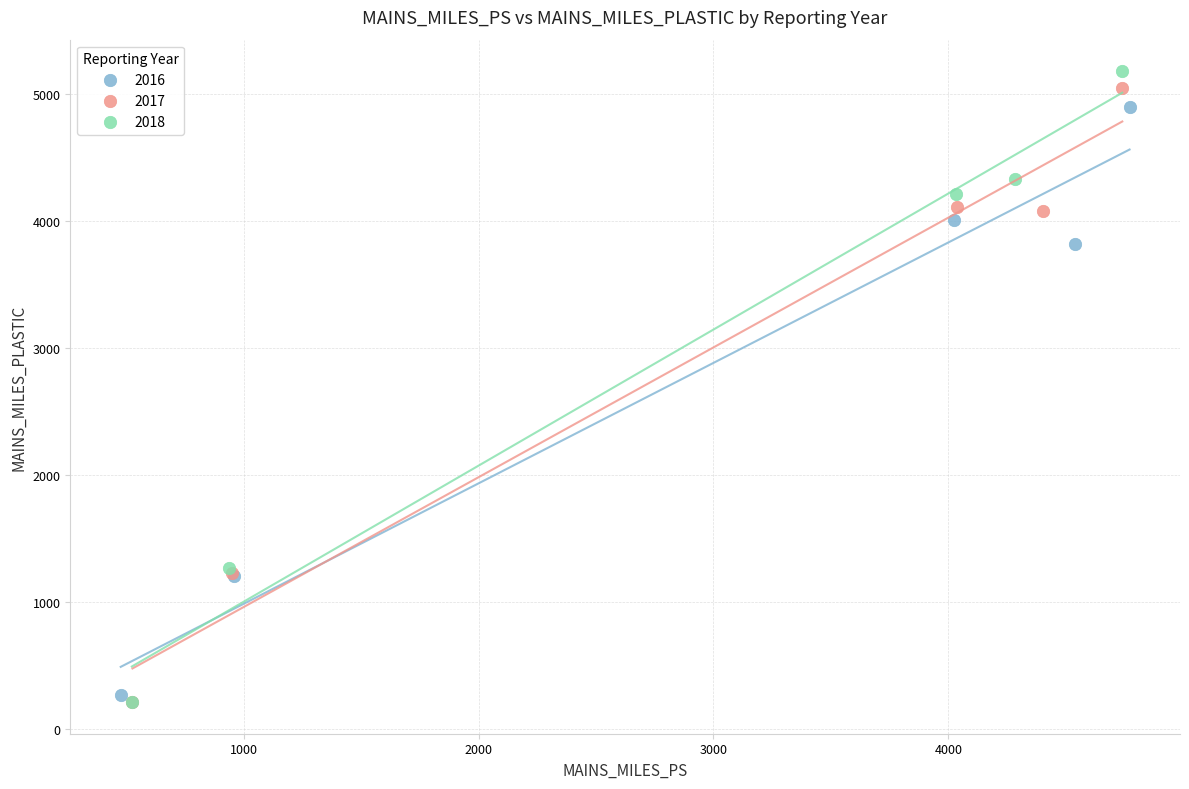

Which series has the widest spread of Y values?

2018